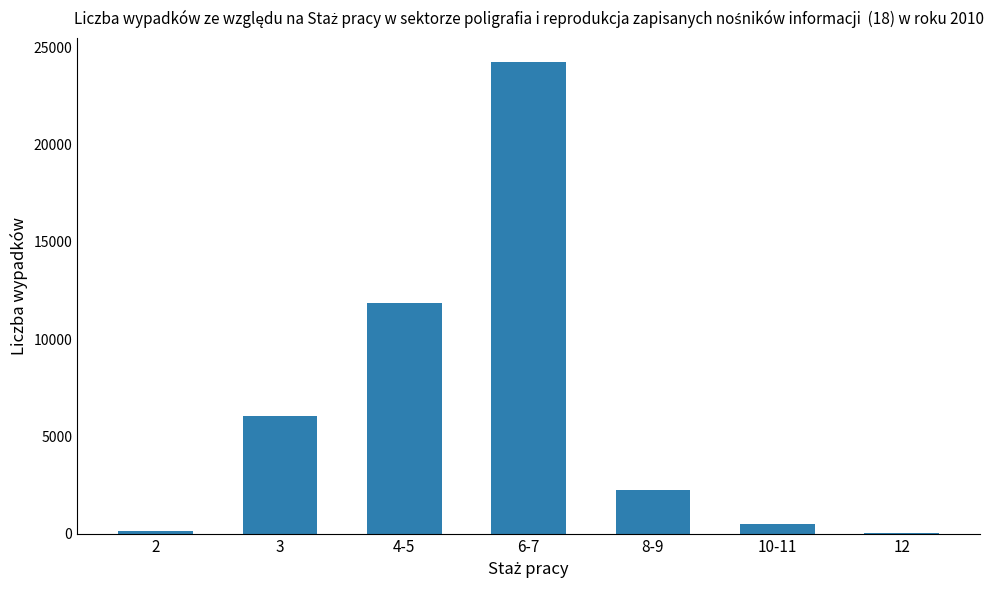

Where does the data first go above 2228?

3